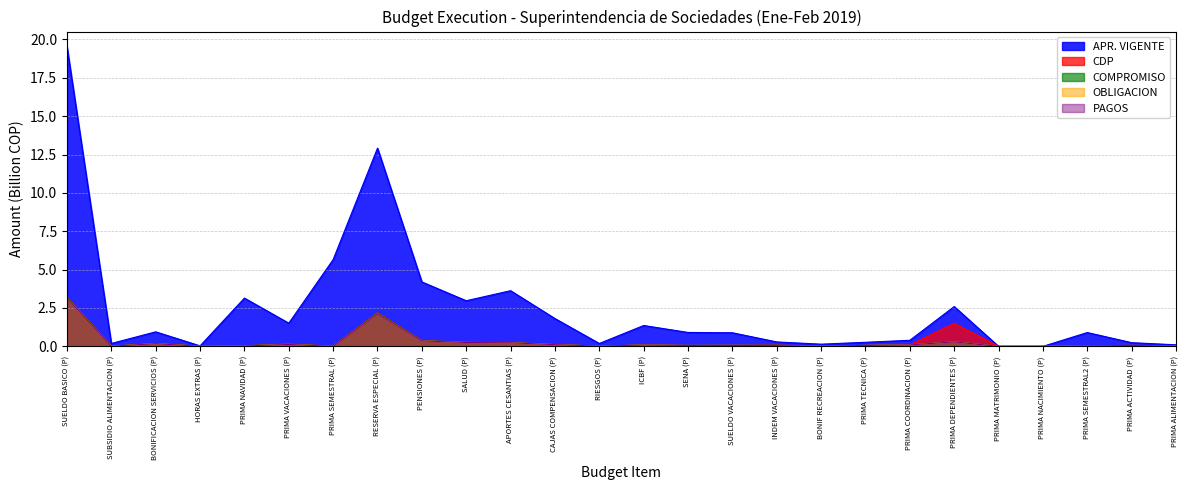

Reading left to right, transcribe all the data shown in this chart.

APR_VIGENTE: 19.5	0.2	0.9	0.0	3.1	1.5	5.7	12.9	4.2	3.0	3.6	1.8	0.2	1.4	0.9	0.9	0.3	0.1	0.3	0.4	2.6	0.0	0.0	0.9	0.2	0.1
CDP: 3.2	0.0	0.2	0.0	0.0	0.2	0.0	2.2	0.4	0.3	0.2	0.1	0.0	0.1	0.1	0.1	0.1	0.0	0.1	0.1	1.5	0.0	0.0	0.0	0.1	0.0
COMPROMISO: 3.2	0.0	0.2	0.0	0.0	0.2	0.0	2.2	0.4	0.3	0.2	0.1	0.0	0.1	0.1	0.1	0.1	0.0	0.1	0.1	0.3	0.0	0.0	0.0	0.1	0.0
OBLIGACION: 3.1	0.0	0.2	0.0	0.0	0.1	0.0	2.1	0.4	0.3	0.2	0.1	0.0	0.1	0.1	0.1	0.0	0.0	0.1	0.1	0.3	0.0	0.0	0.0	0.1	0.0
PAGOS: 3.1	0.0	0.2	0.0	0.0	0.1	0.0	2.1	0.4	0.3	0.2	0.1	0.0	0.1	0.1	0.1	0.0	0.0	0.1	0.1	0.3	0.0	0.0	0.0	0.1	0.0